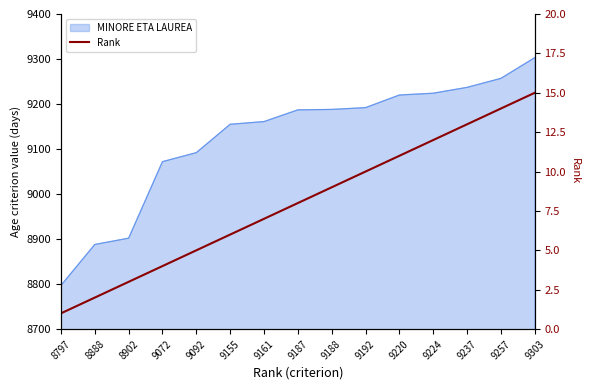

Which label corresponds to the largest value in the chart?

9303